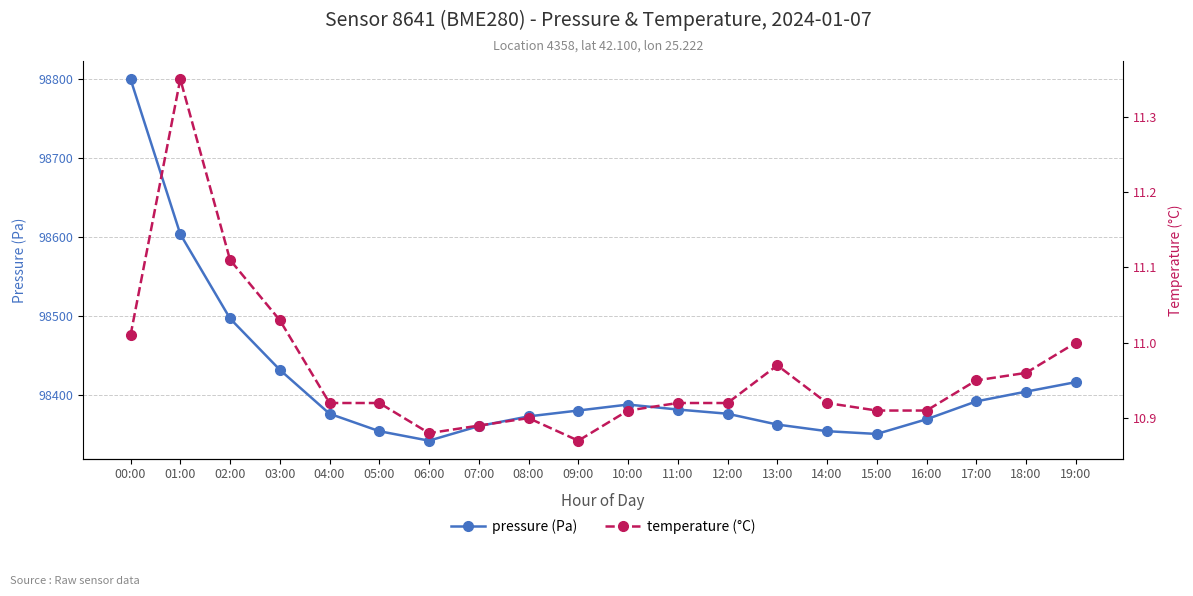

What is the sum of all temperature (°C) values?

219.2